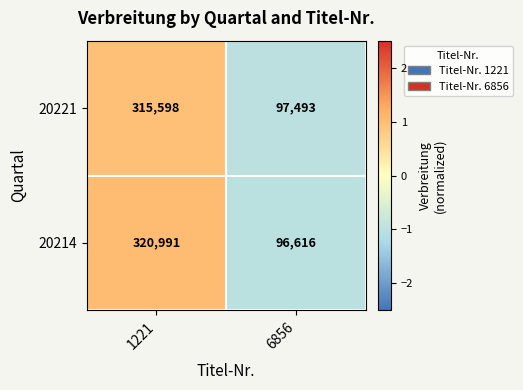

List the series in order of their peak value, lowest first.

20221, 20214